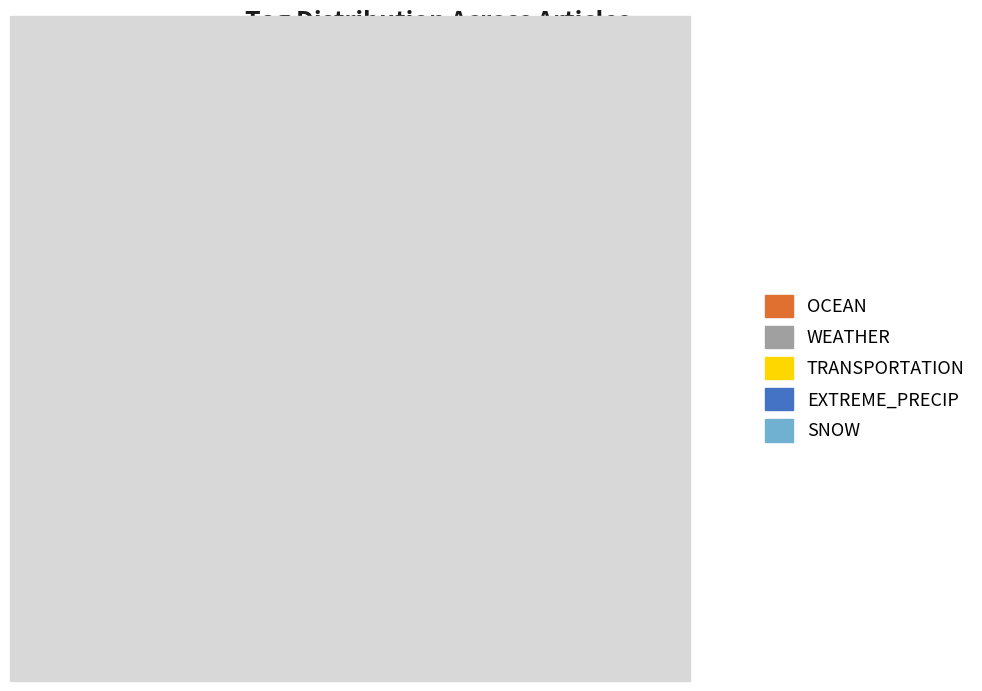

Is there any slice that represents more than half of the pie?

No